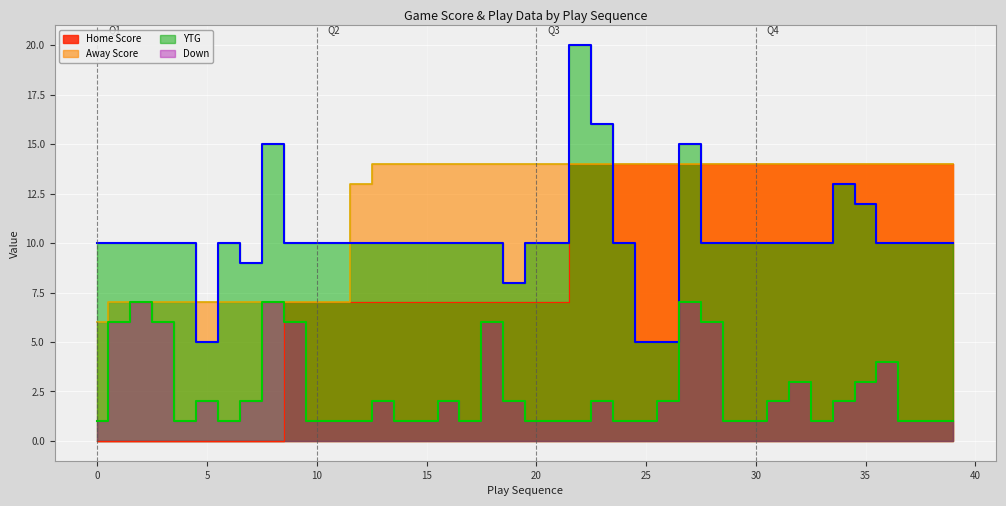

Rank the series by their maximum value, from lowest to highest.

Down, Home Score, Away Score, YTG